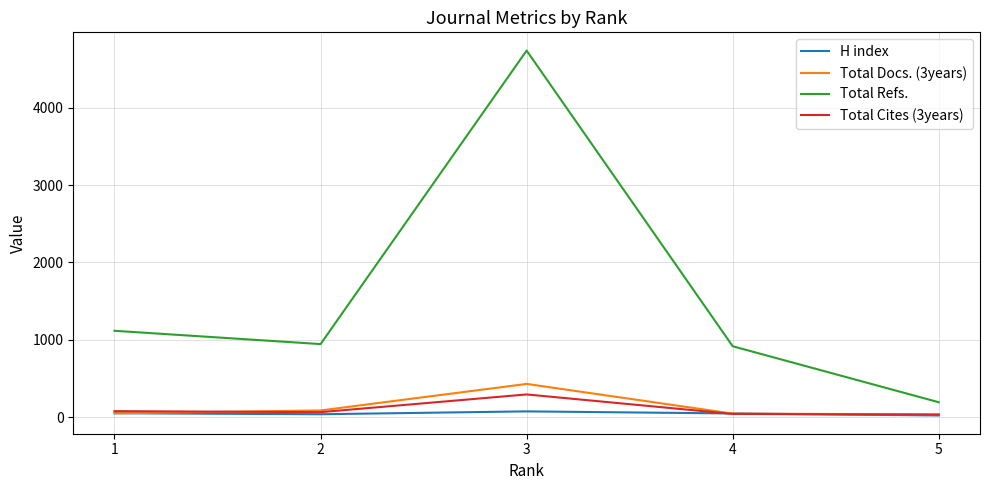

True or false: Total Cites (3years) has more than 2 points higher than both neighbors.

False